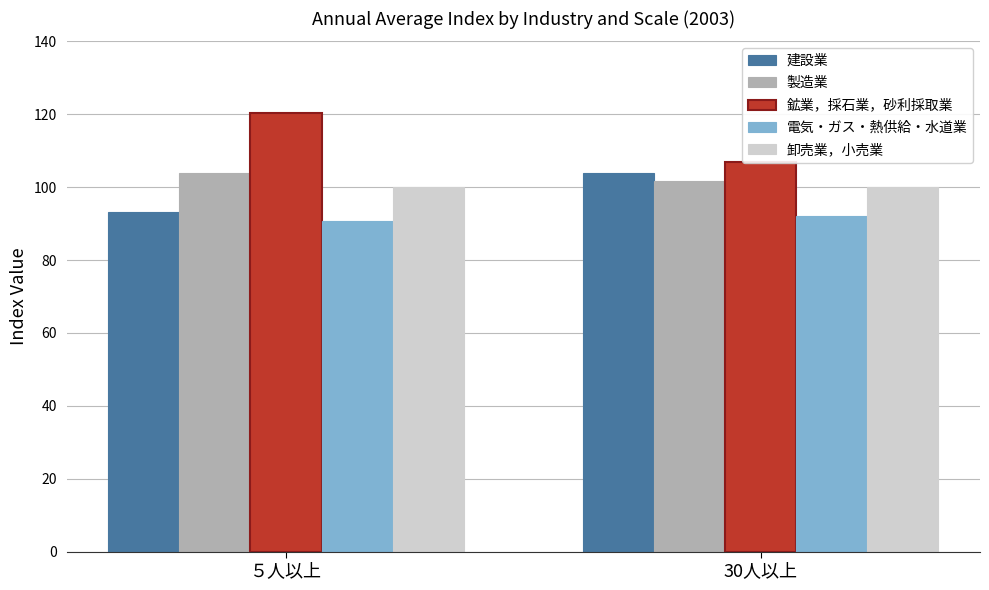

How many series are shown in this chart?

5